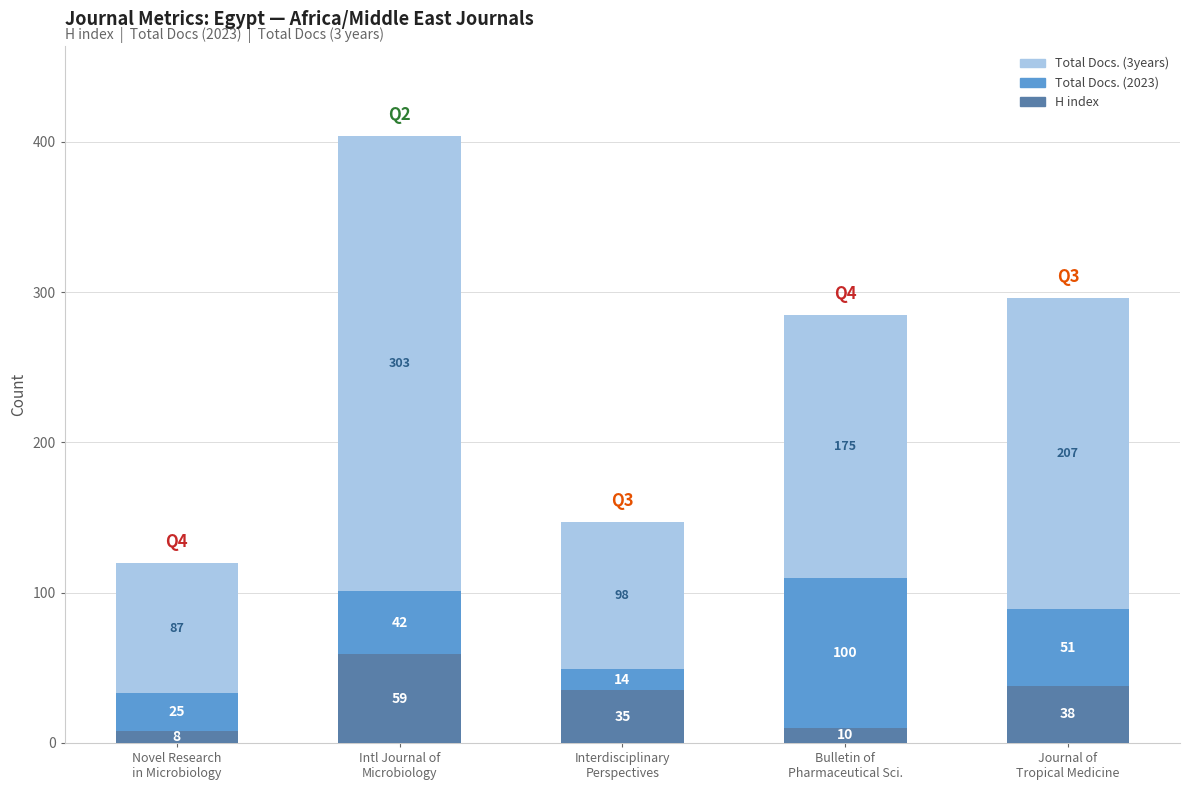

What is the lowest value of the H index series?

8